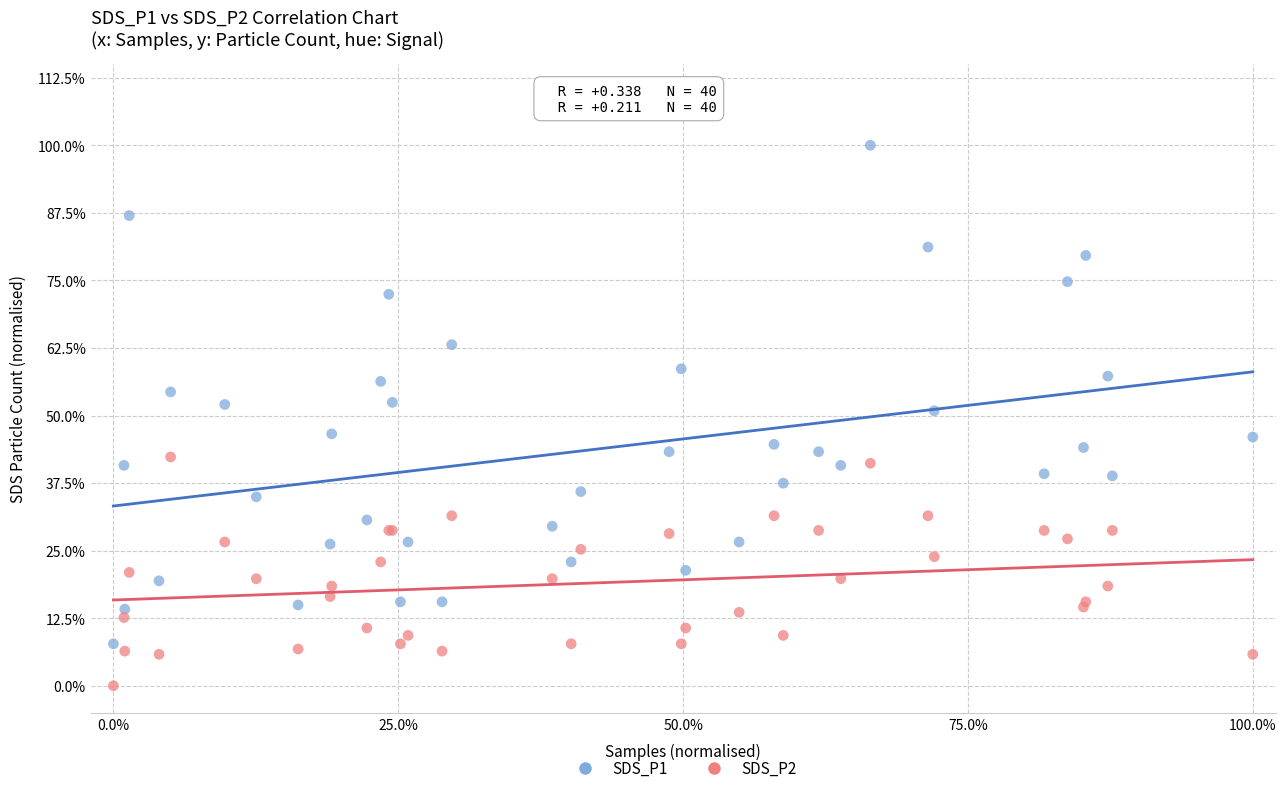

Which series contains the highest Y value?

SDS_P1